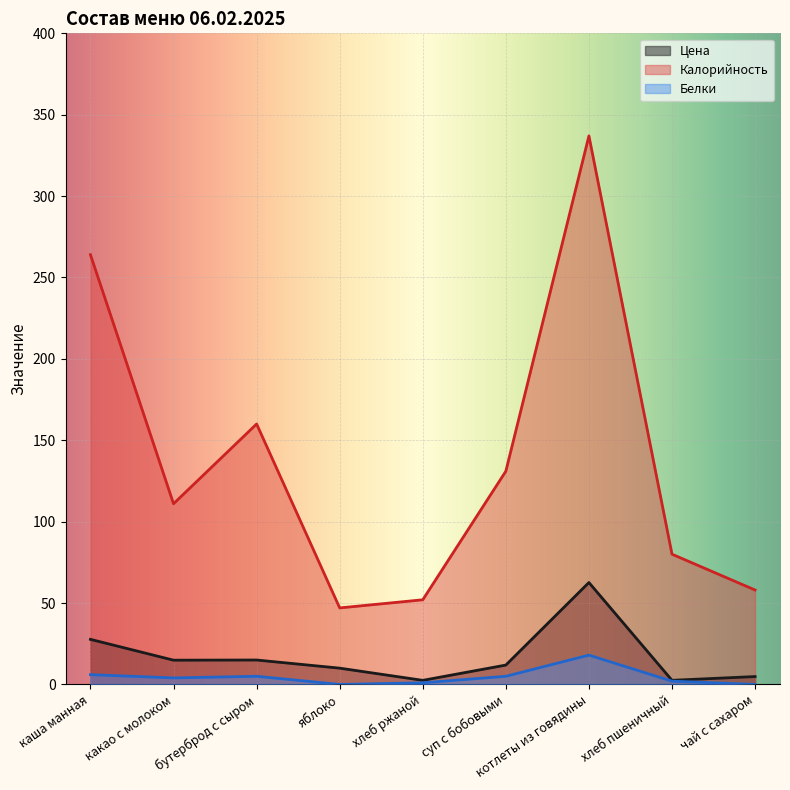

The value of Цена at хлеб пшеничный is 0.8. True or false?

False